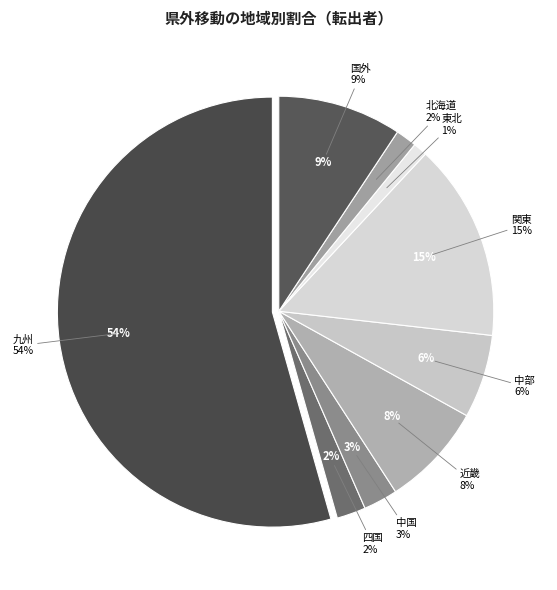

To the nearest percent, what is the average slice percentage?

11%